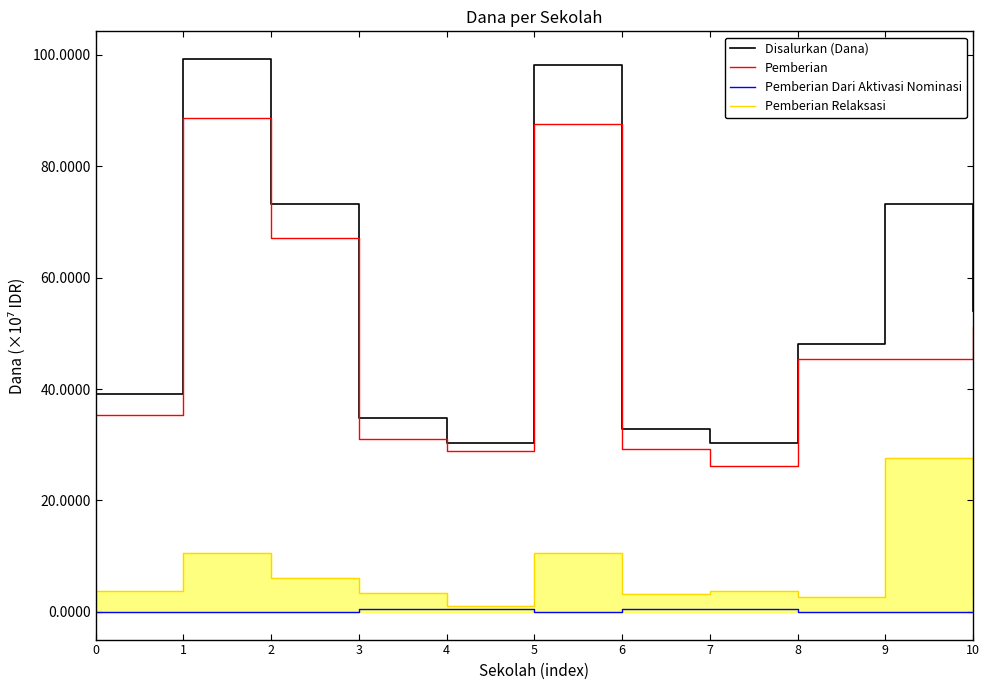

The Pemberian Relaksasi series shows 6838039 at 1. True or false?

False